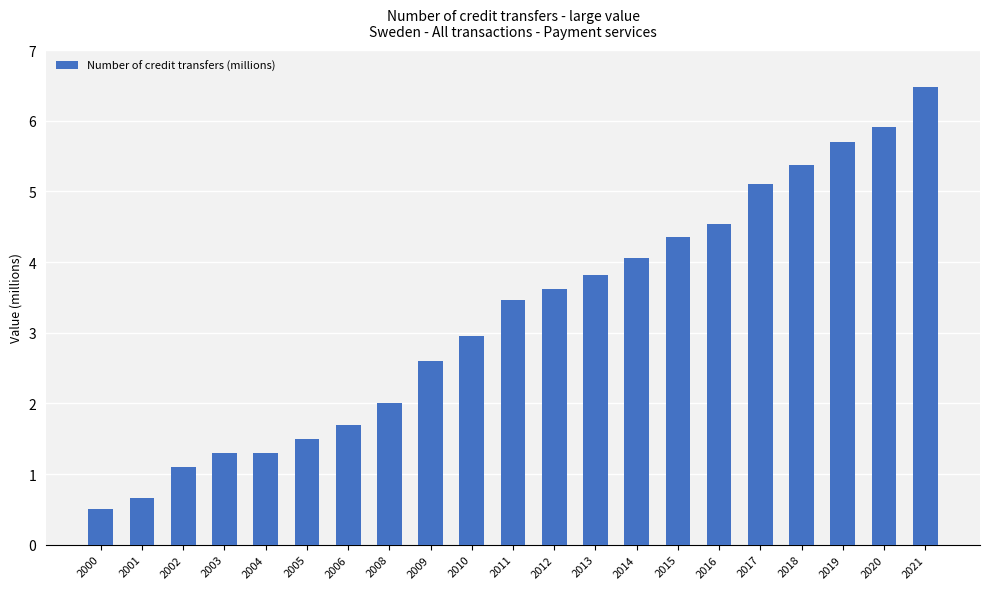

What is the value of the 11th bar from the left?

3.5